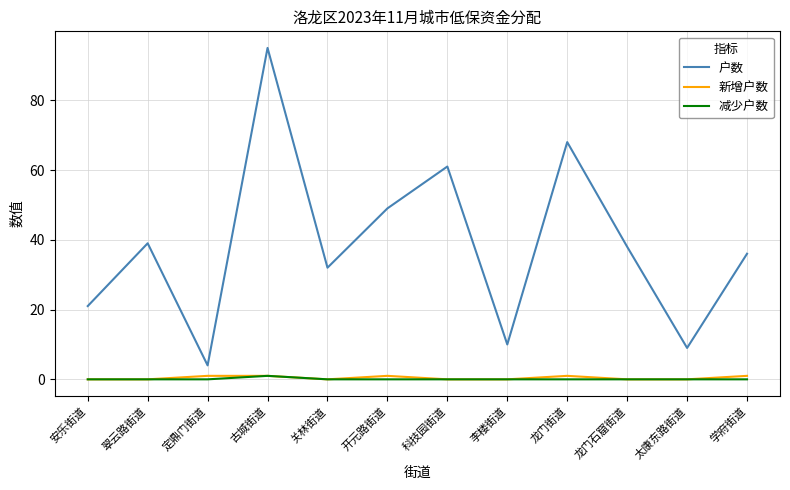

What is the lowest value of the 户数 series?

4